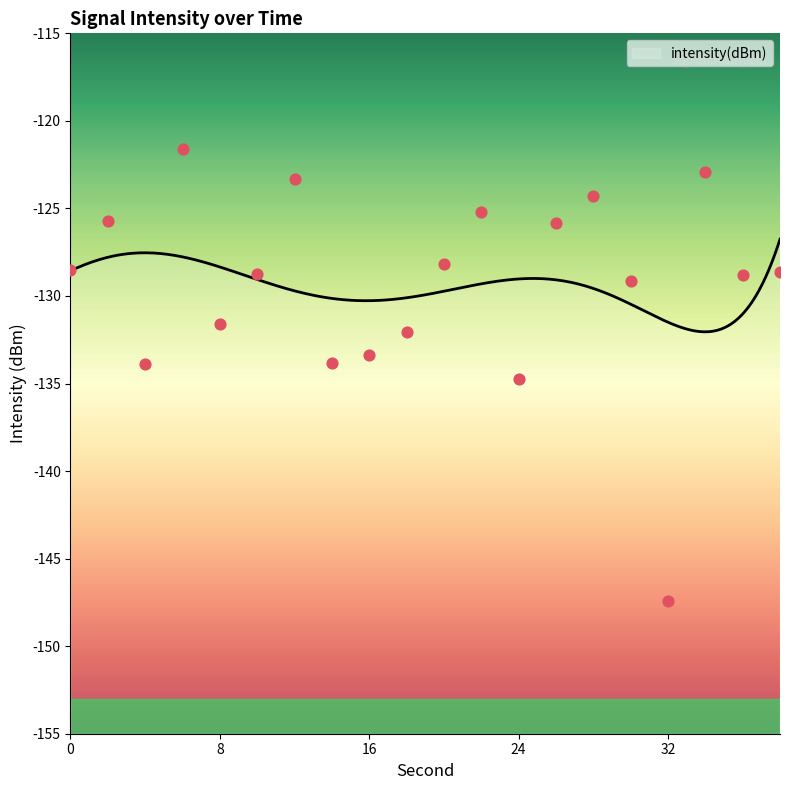

Between 12 and 6, which is larger?

6